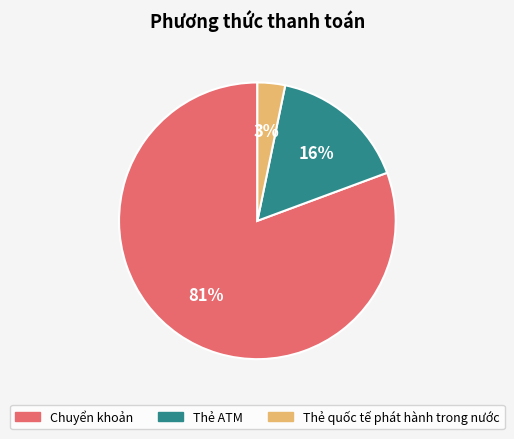

To the nearest percent, what is the average slice percentage?

33%